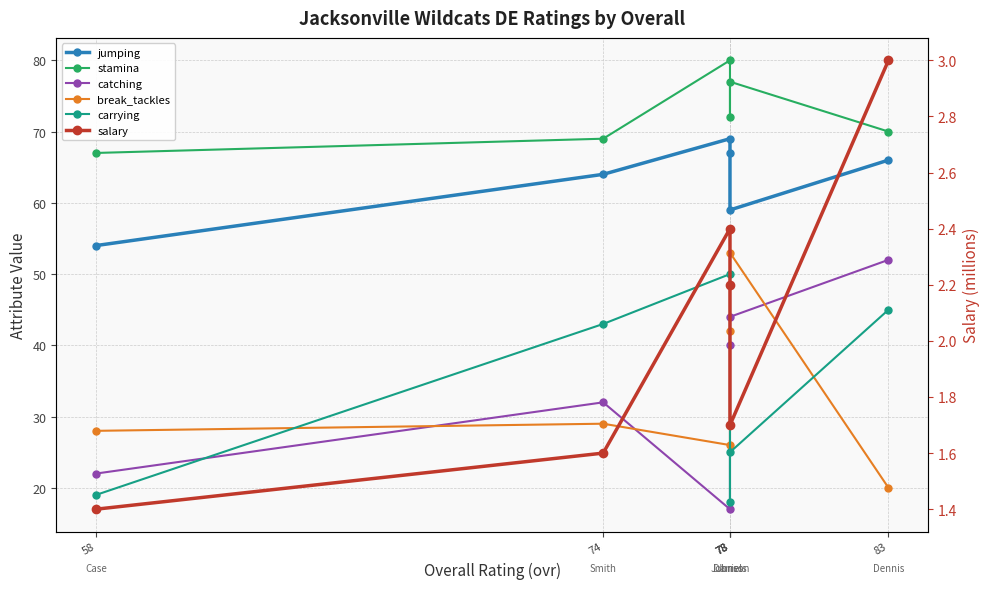

Reading right to left, list all the values displayed in this chart.

jumping: 66.0	59.0	67.0	69.0	64.0	54.0
stamina: 70.0	77.0	72.0	80.0	69.0	67.0
catching: 52.0	44.0	40.0	17.0	32.0	22.0
break_tackles: 20.0	53.0	42.0	26.0	29.0	28.0
carrying: 45.0	25.0	18.0	50.0	43.0	19.0
salary: 3.0	1.7	2.2	2.4	1.6	1.4